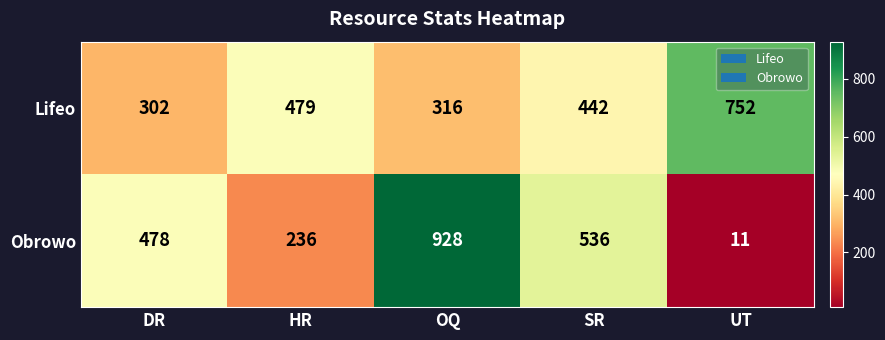

What is the difference between the maximum and minimum values in the Lifeo series?

450